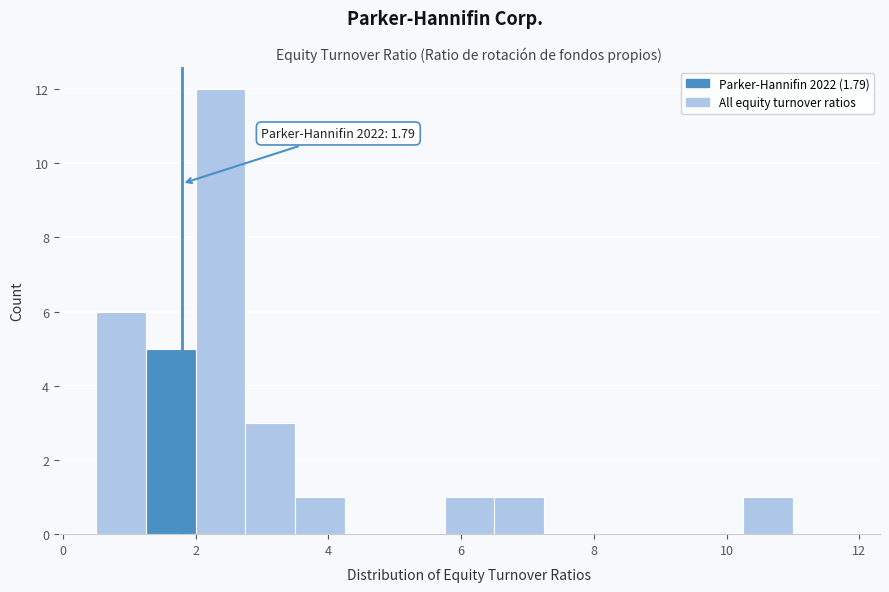

Around what value on the x-axis is the tallest bar? Give the approximate position of its centre, as read against the axis.

2.4